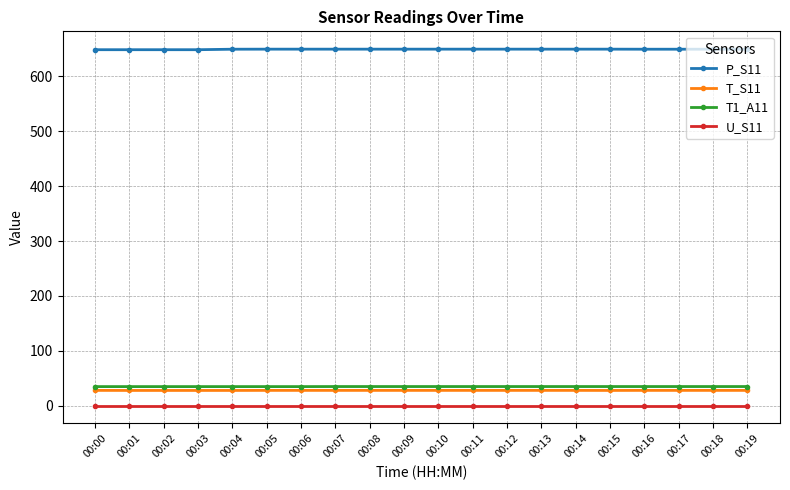

How many lines are shown in the chart?

4